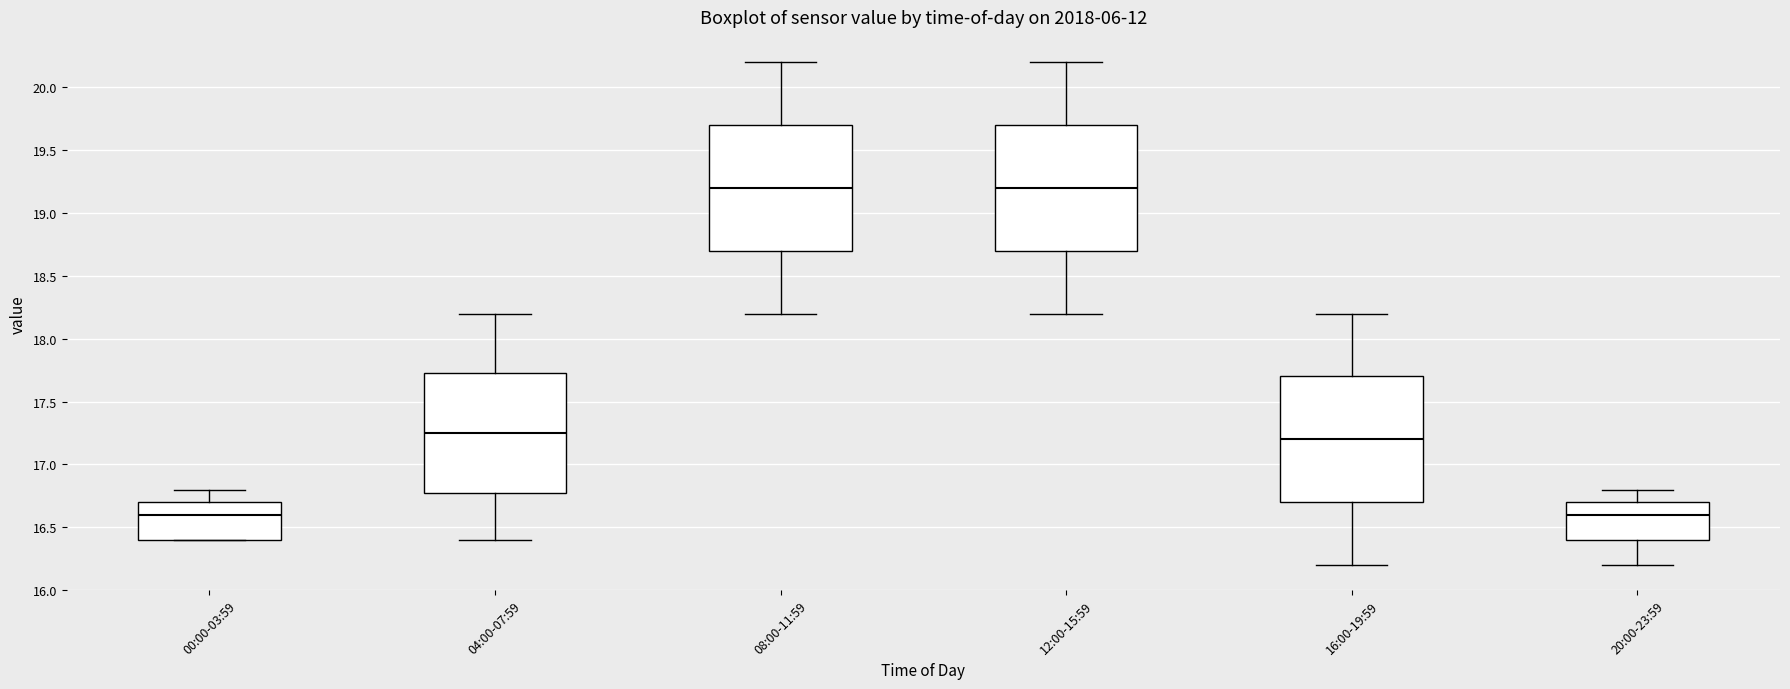

Where is the lower edge of the box for 00:00-03:59 on the y-axis? The values are not printed on the chart, so give them approximately, as read against the axis.

16.40